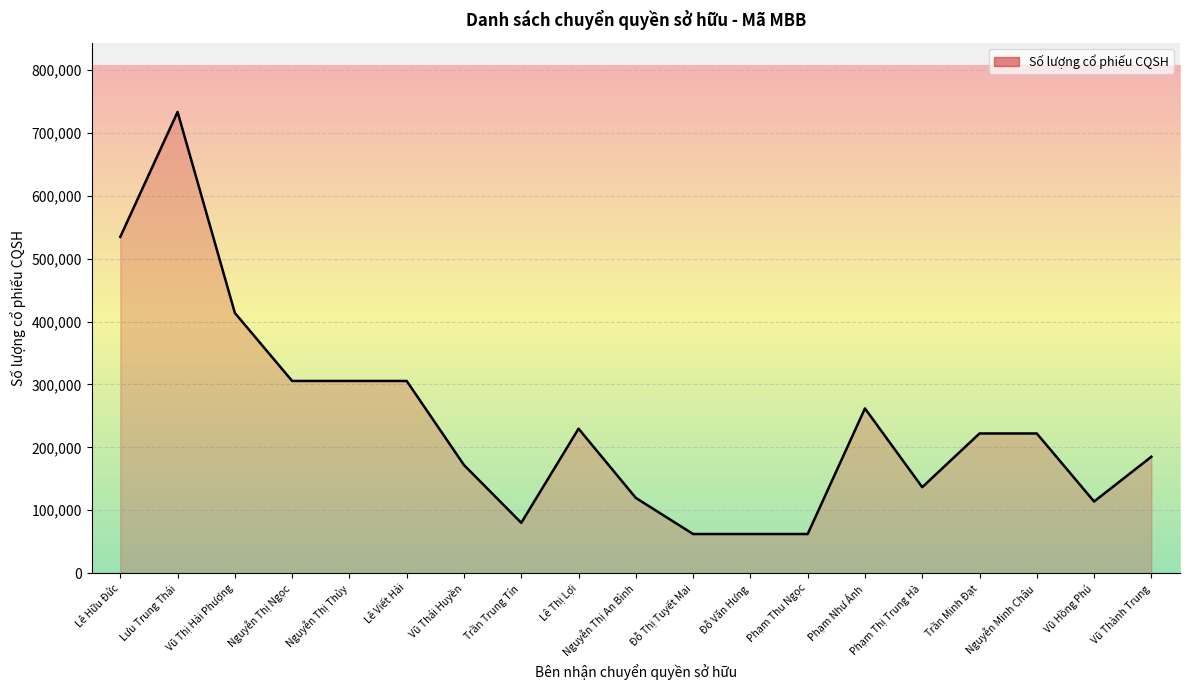

What is the change in value from Phạm Như Ánh to Phạm Thị Trung Hà?

-125200